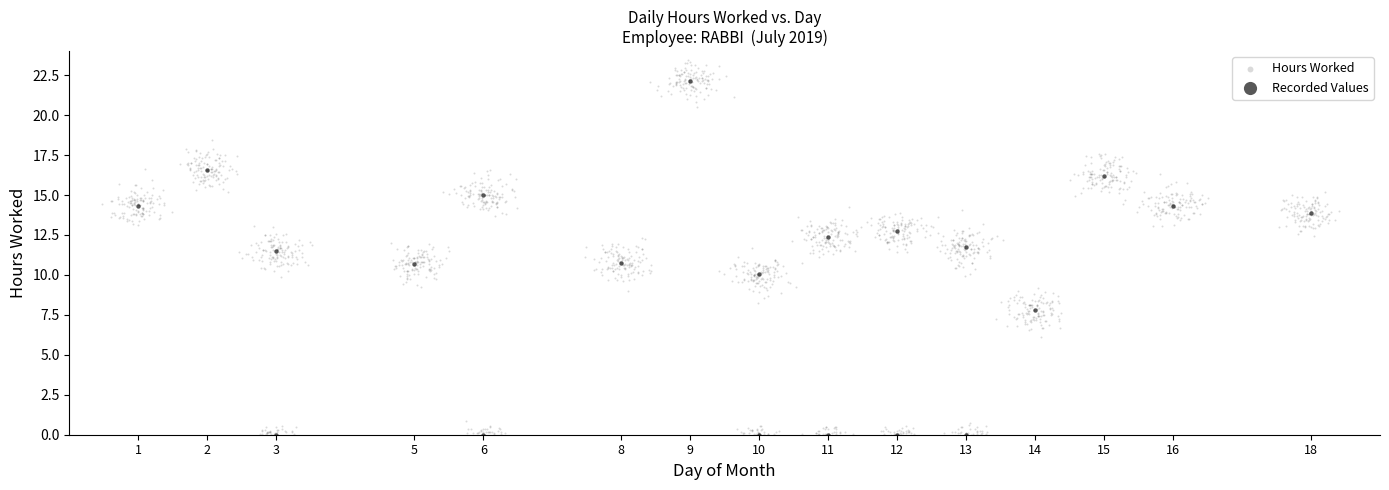

Which series reaches the maximum Y coordinate?

Hours Worked